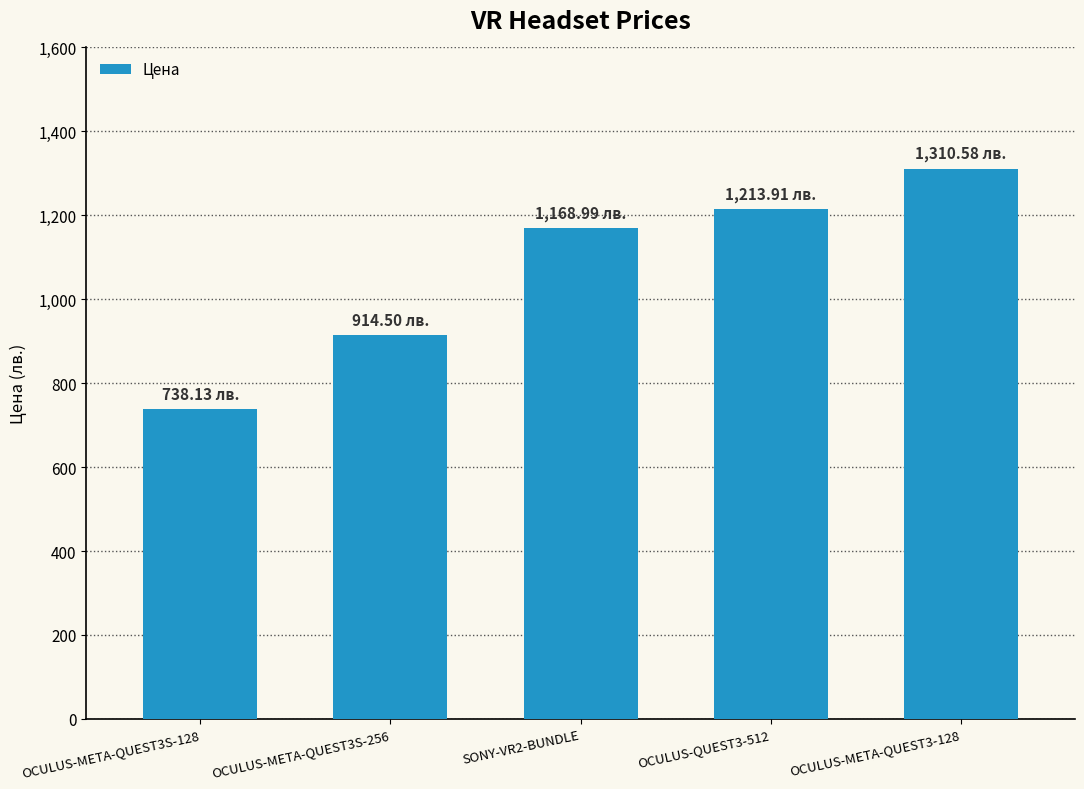

What is the label of the 5th bar from the right?

OCULUS-META-QUEST3S-128